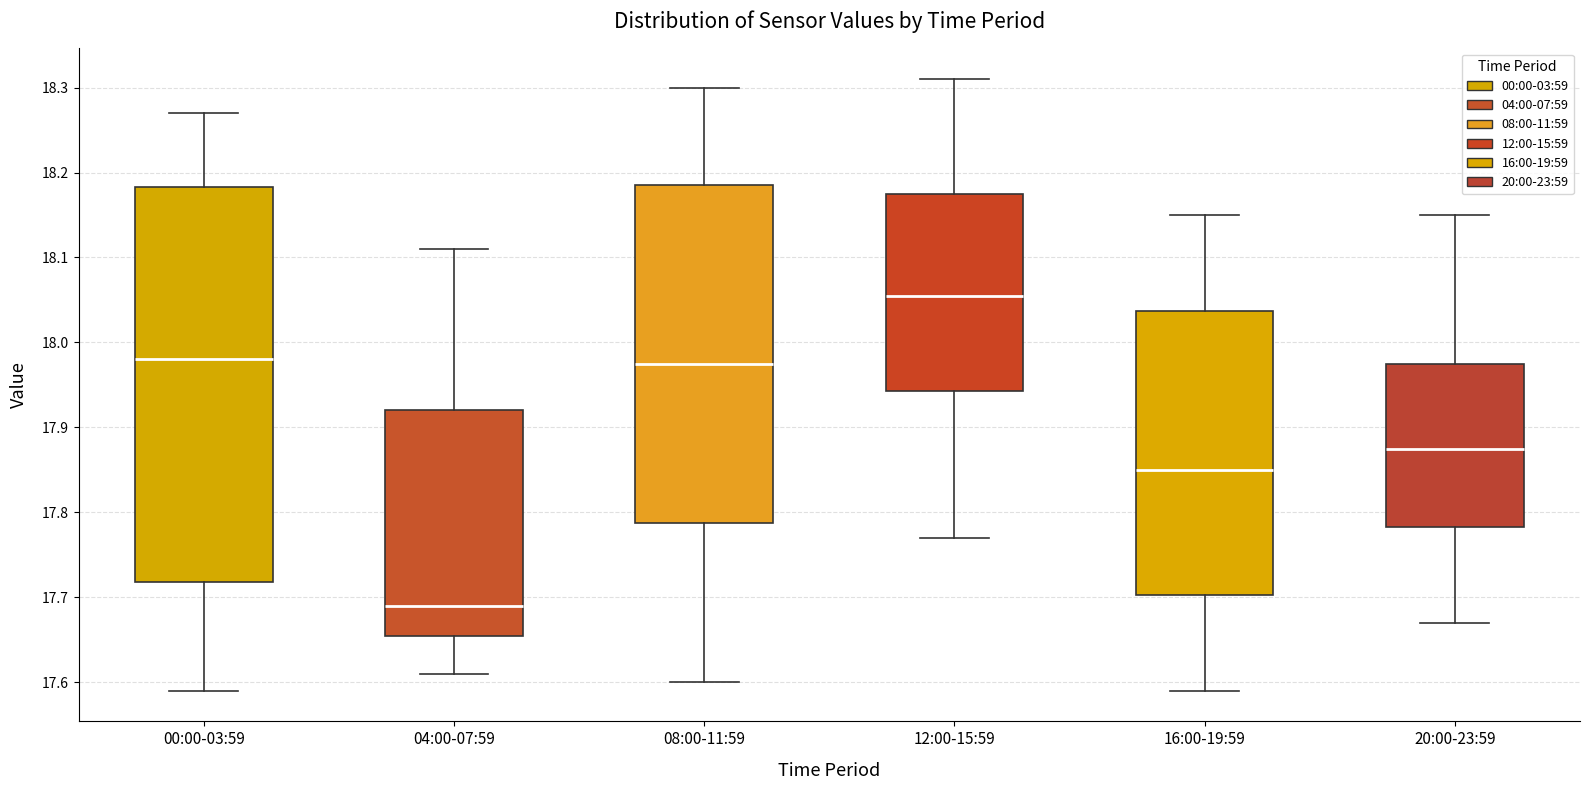

Where is the upper edge of the box for 12:00-15:59 on the y-axis? The values are not printed on the chart, so give them approximately, as read against the axis.

18.18